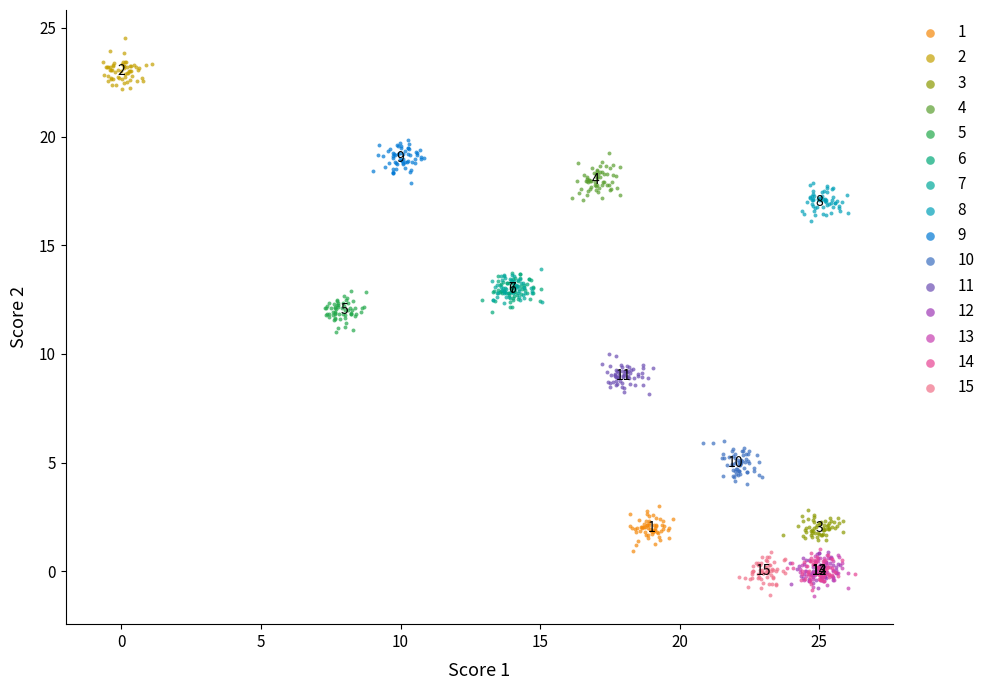

What are all the series names shown in the legend?

1, 2, 3, 4, 5, 6, 7, 8, 9, 10, 11, 12, 13, 14, 15